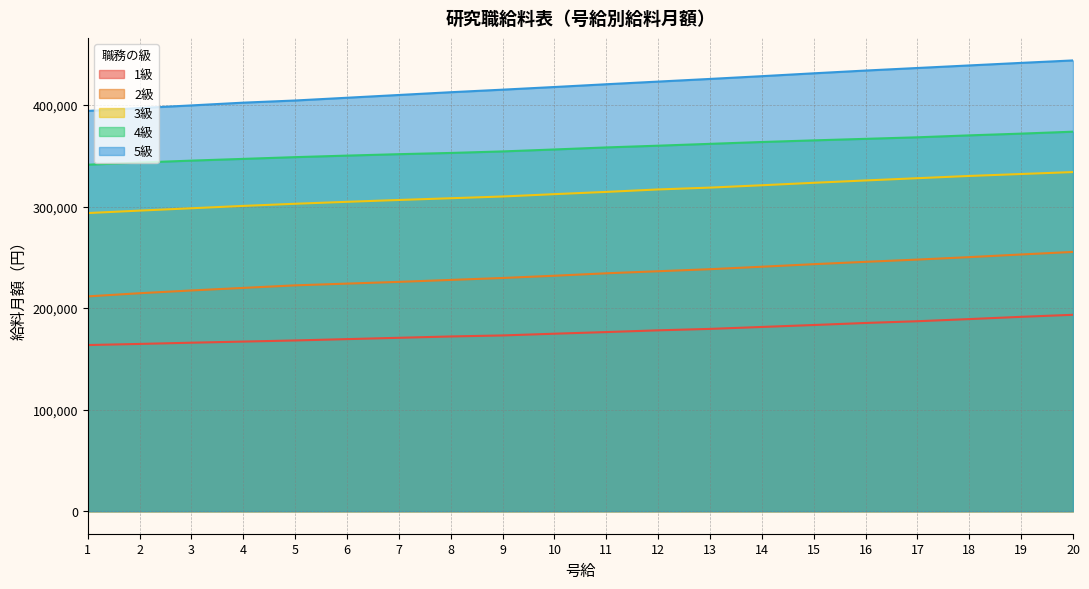

The value of 3級 at 14 is 321012. True or false?

True